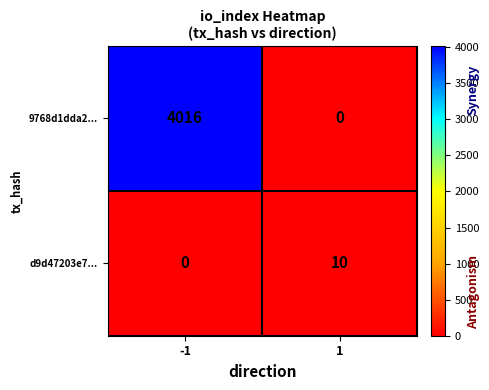

The d9d47203e7... series shows 0 at -1. True or false?

True